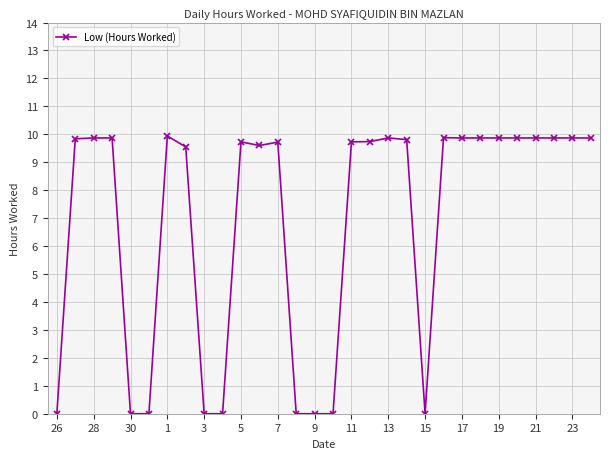

How many values are below 9?

9